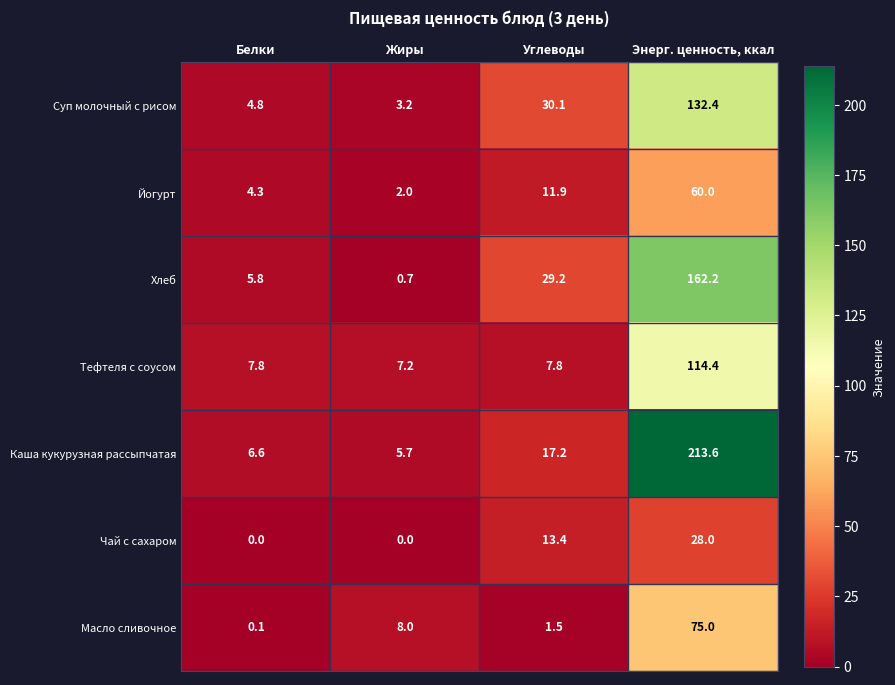

What is the total value across all series at Энерг. ценность, ккал?

785.6